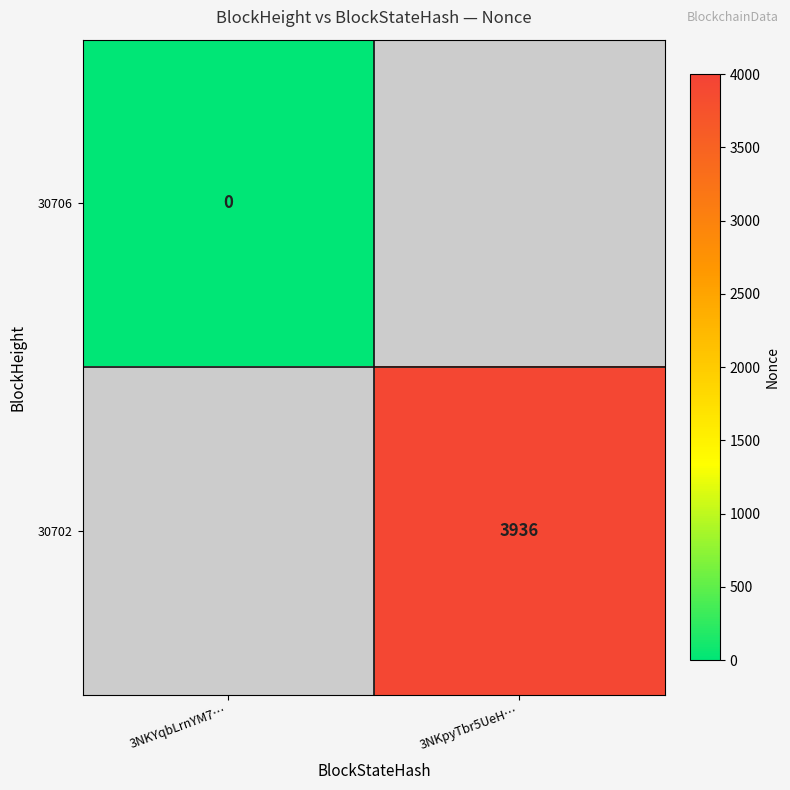

The value of 30702 at 3NKpyTbr5UeH… is 1219. True or false?

False